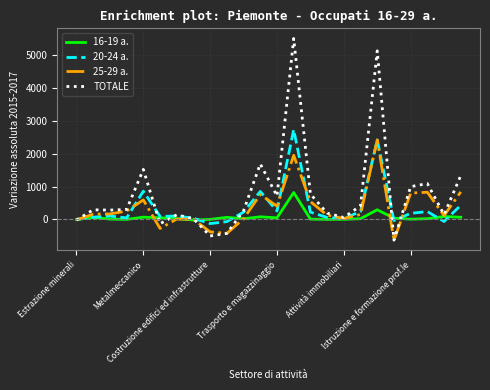

What is the difference between the maximum and minimum values in the 20-24 a. series?

2854